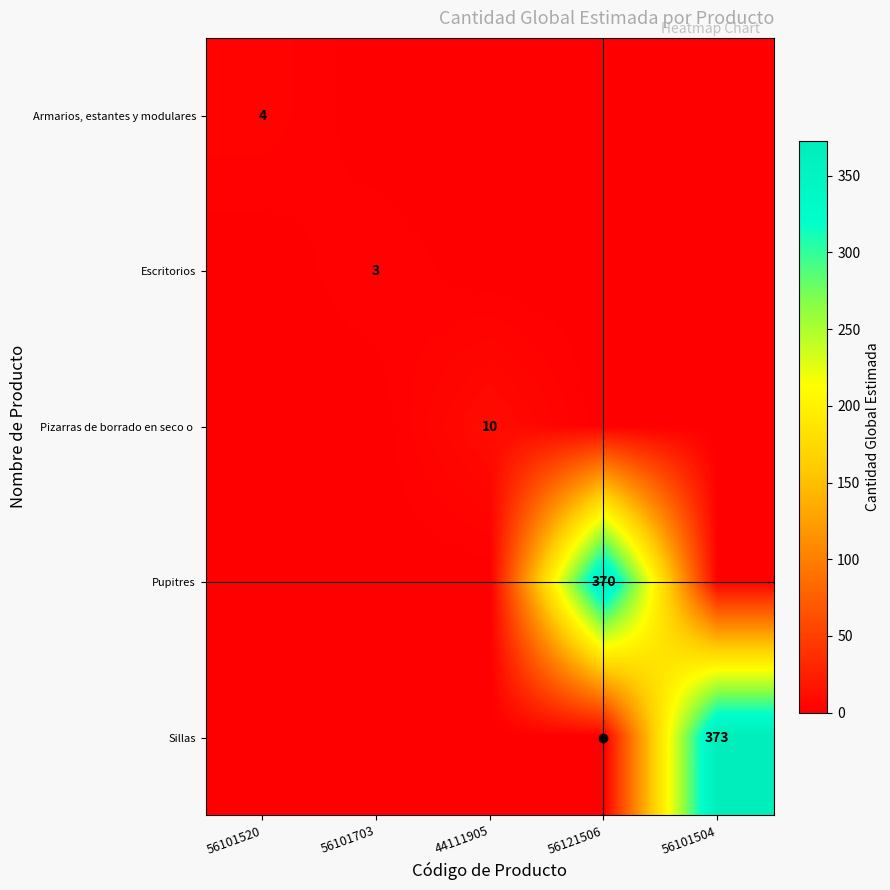

The value of Sillas at 56101504 is 373. True or false?

True